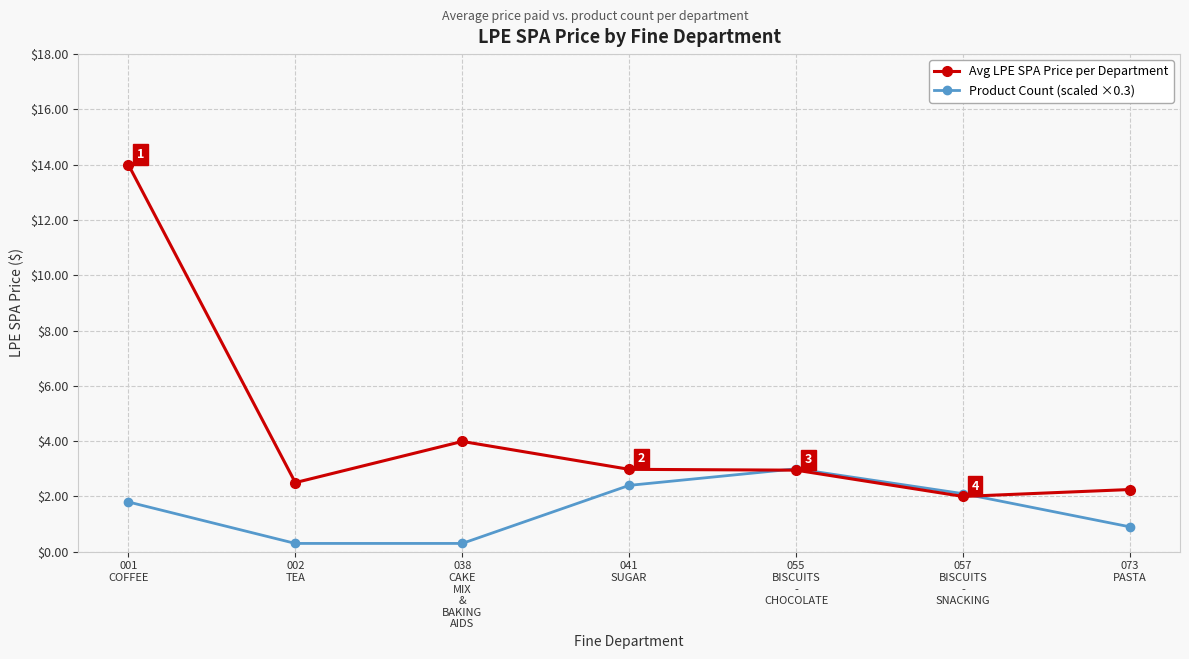

Where does the Product Count (scaled ×0.3) series first go above 1?

001
COFFEE